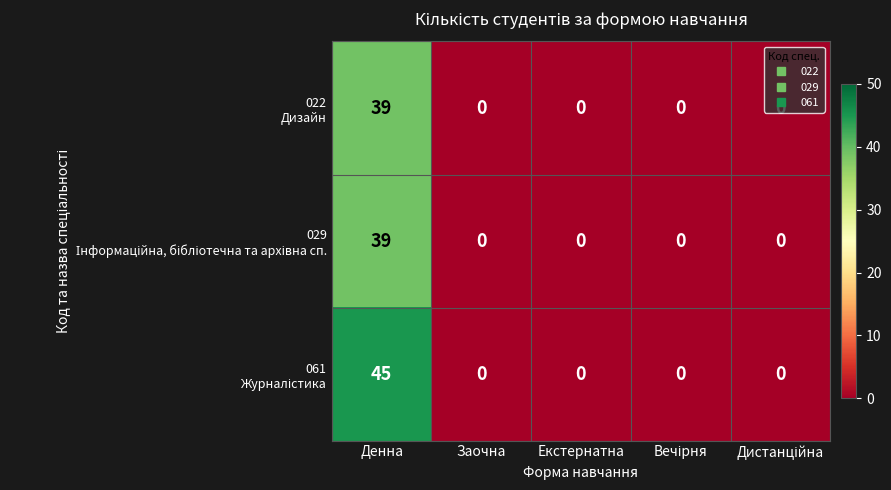

What is the spread (max minus min) of values at Денна?

6